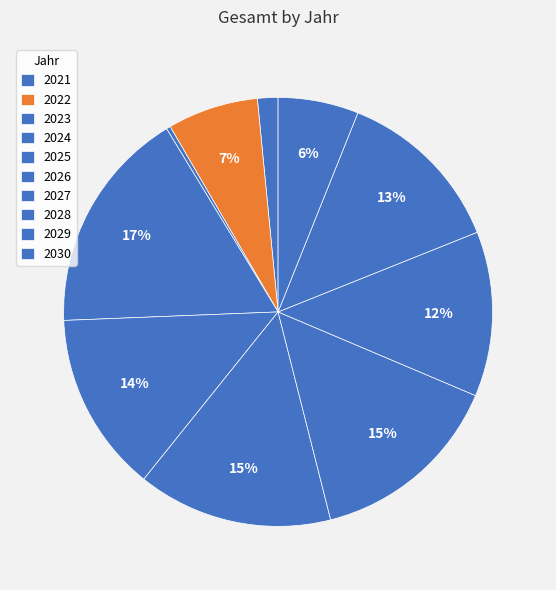

To the nearest percent, what is the combined percentage of 2030 and 2026?

21%